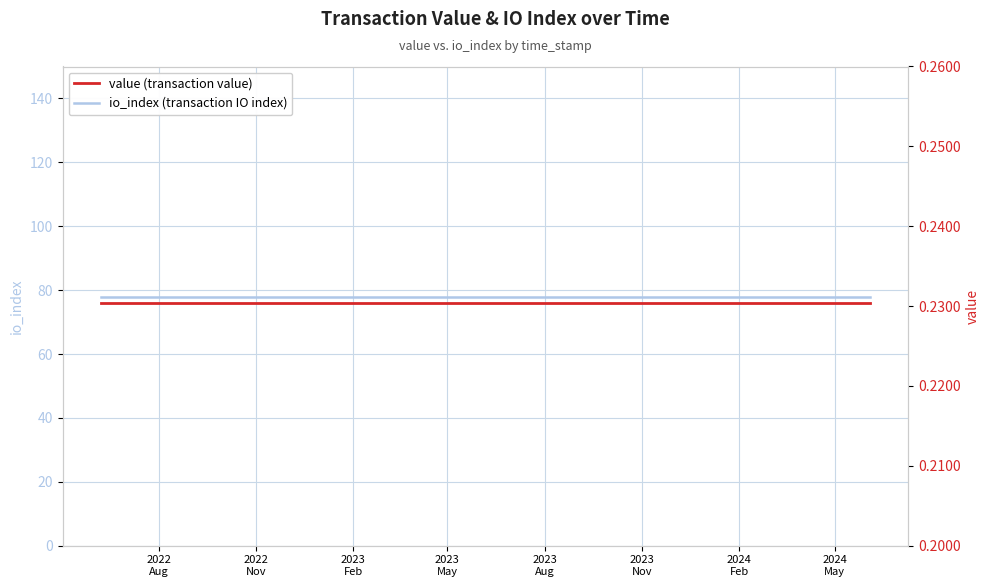

Reading left to right, what are all the values shown in this chart?

io_index (transaction IO index): 78.0	78.0	78.0	78.0	78.0	78.0	78.0	78.0	78.0	78.0	78.0	78.0	78.0	78.0	78.0	78.0	78.0	78.0	78.0	78.0	78.0	78.0	78.0	78.0	78.0
value (transaction value): 0.2	0.2	0.2	0.2	0.2	0.2	0.2	0.2	0.2	0.2	0.2	0.2	0.2	0.2	0.2	0.2	0.2	0.2	0.2	0.2	0.2	0.2	0.2	0.2	0.2